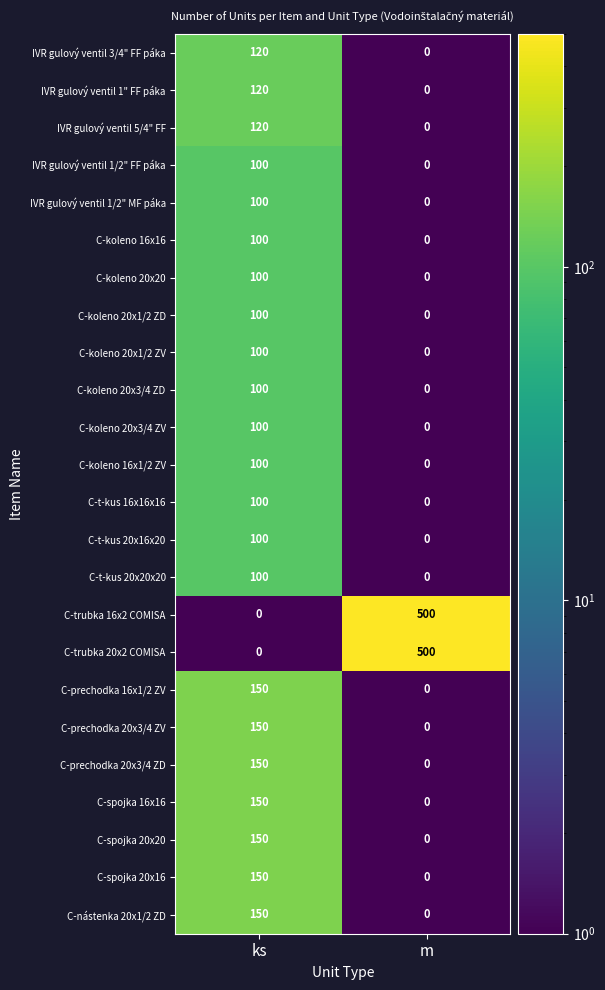

Rank the categories by C-koleno 20x3/4 ZD value from lowest to highest.

m, ks